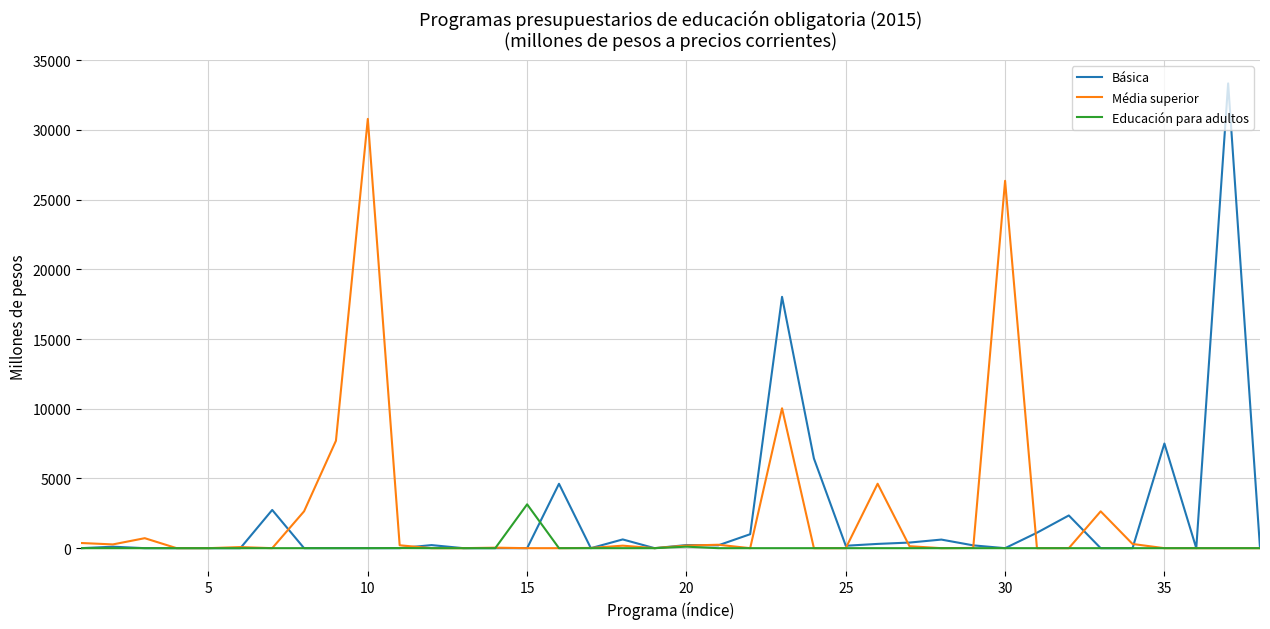

What is the difference between the maximum and second lowest values in the Educación para adultos series?

3144.0